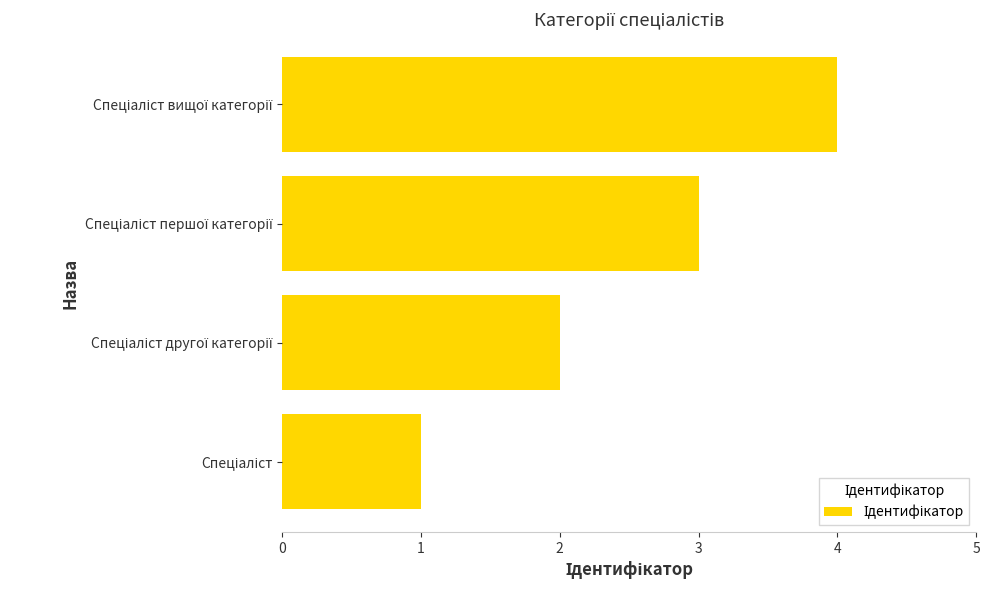

What is the sum of all values?

10